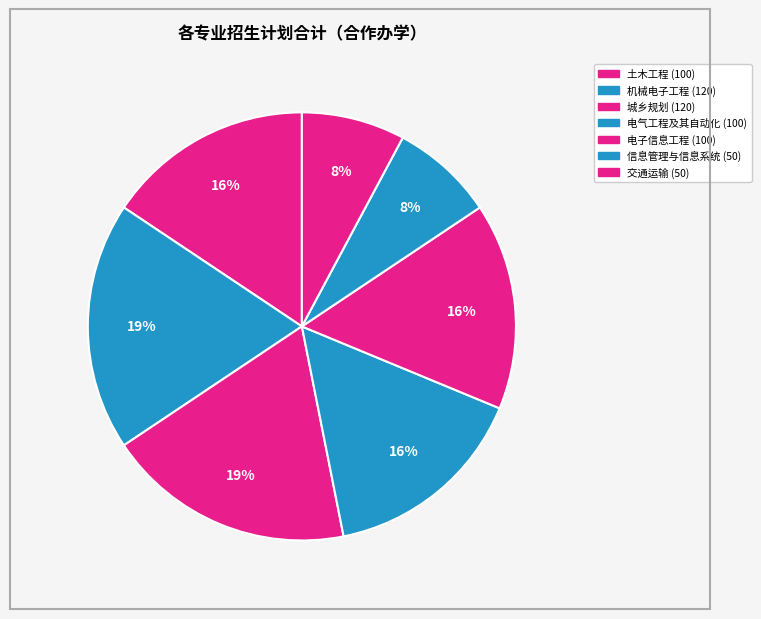

Count the number of slices in the pie.

7